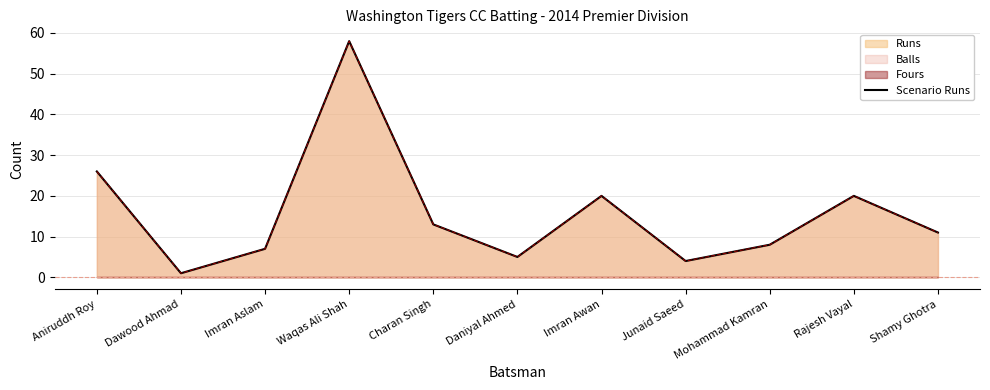

What position from the left is Shamy Ghotra?

11